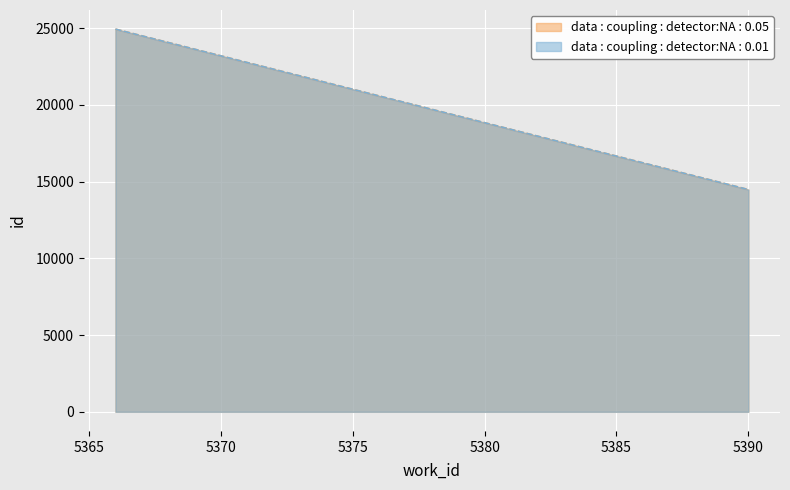

How many data points does each series have?

3